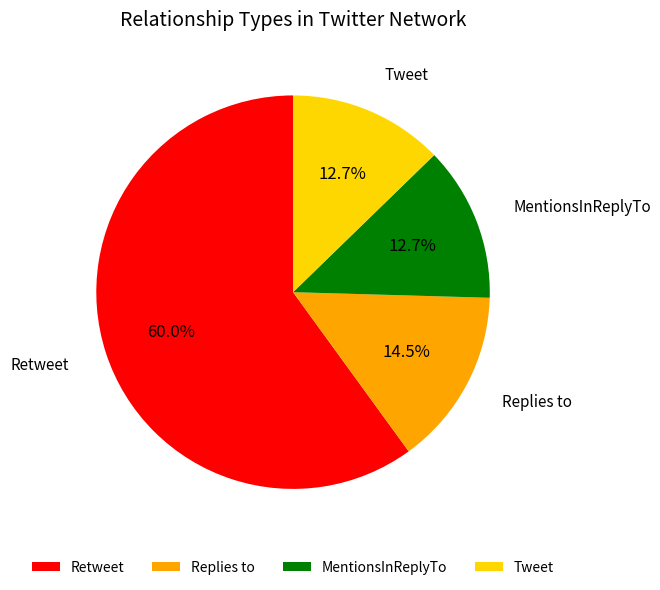

Which category accounts for the majority?

Retweet